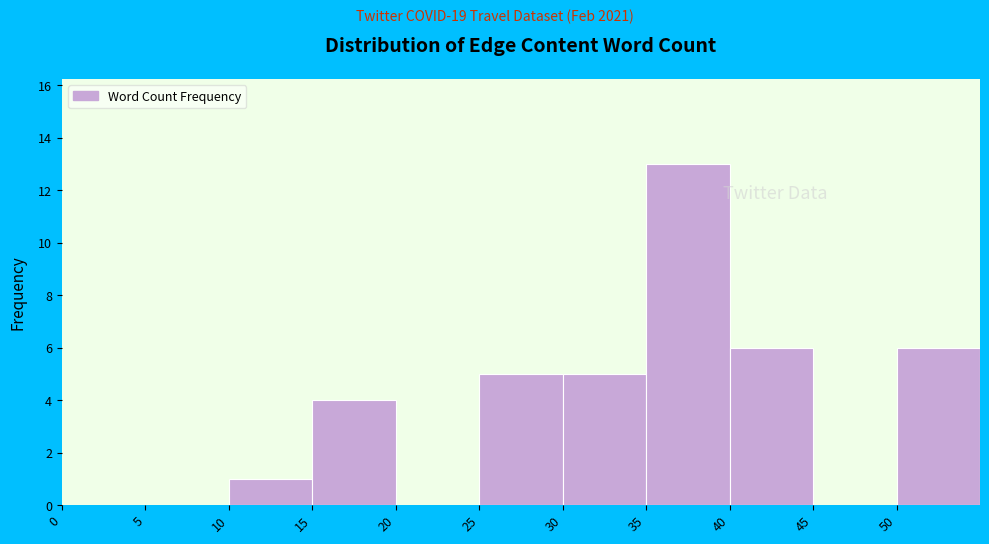

Reading left to right, list every bar in this chart as the range it spans on the x-axis followed by its height. The values are not printed on the chart, so give them approximately, as read against the axis.

0 to 5: 0
5 to 10: 0
10 to 15: 1
15 to 20: 4
20 to 25: 0
25 to 30: 5
30 to 35: 5
35 to 40: 13
40 to 45: 6
45 to 50: 0
50 to 55: 6